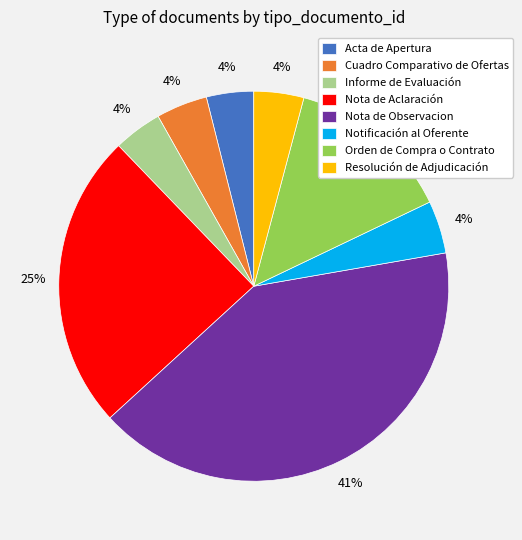

What percentage is the Informe de Evaluación slice, to the nearest percent?

4%